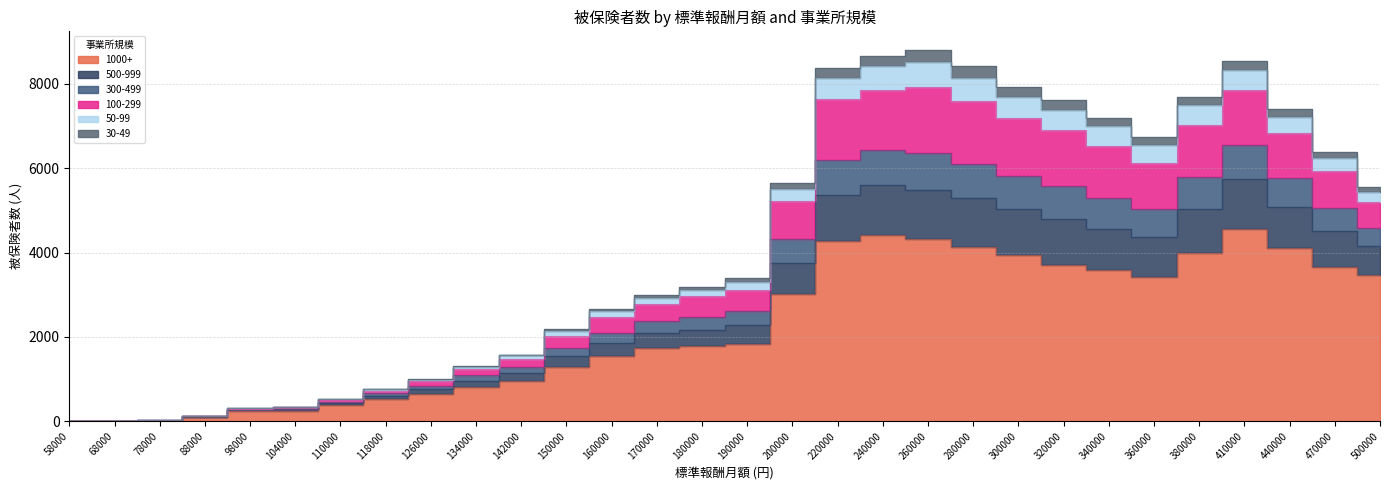

Where is the first local maximum for 300-499?

260000